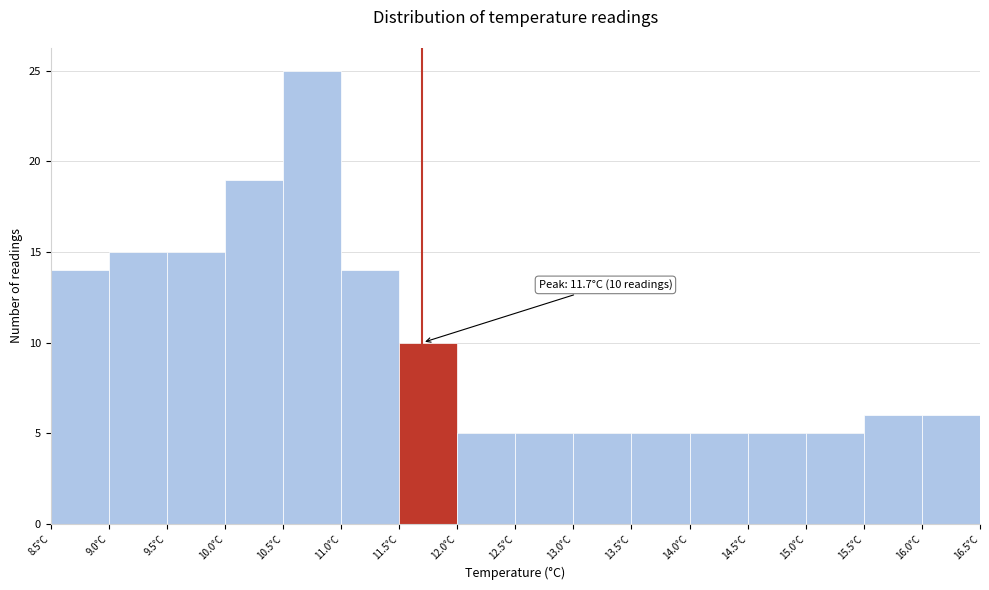

Over which range of the x-axis is the bar tallest?

10.5 to 11.0